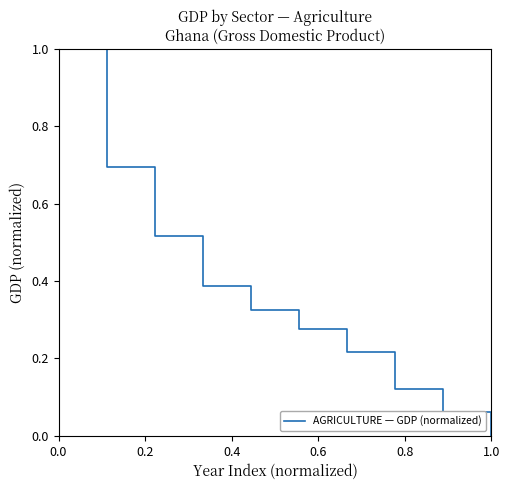

Does the chart have visible grid lines?

No